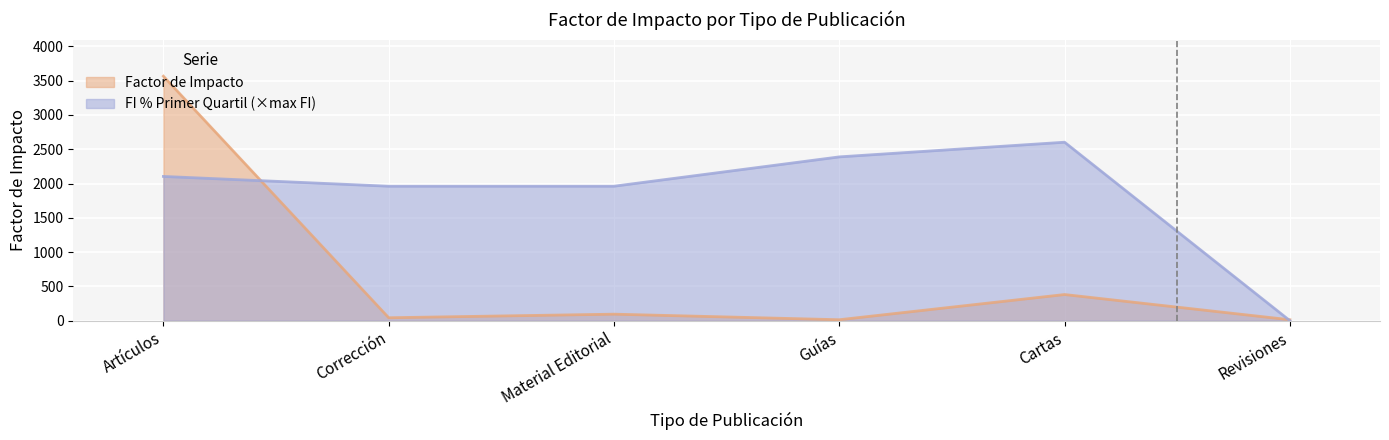

At which category is the sum across all series the highest?

Artículos